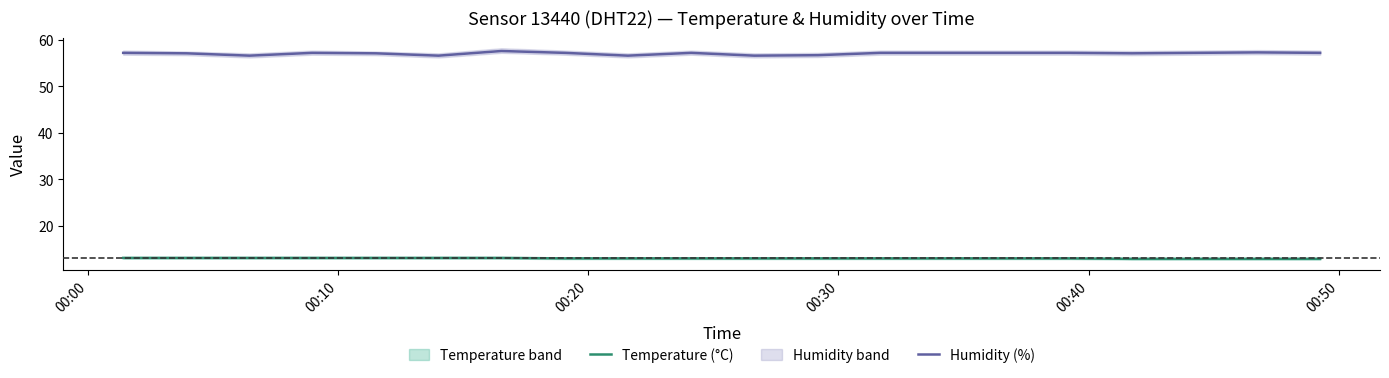

What is the lowest value of the Humidity (%) series?

56.6